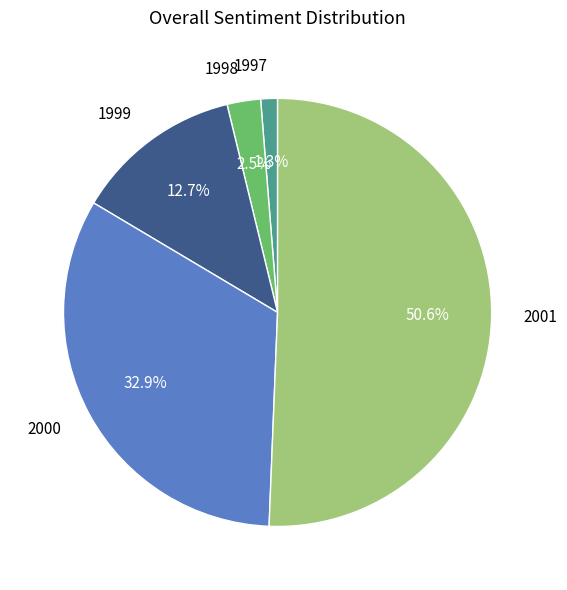

Is there any slice that represents more than half of the pie?

Yes